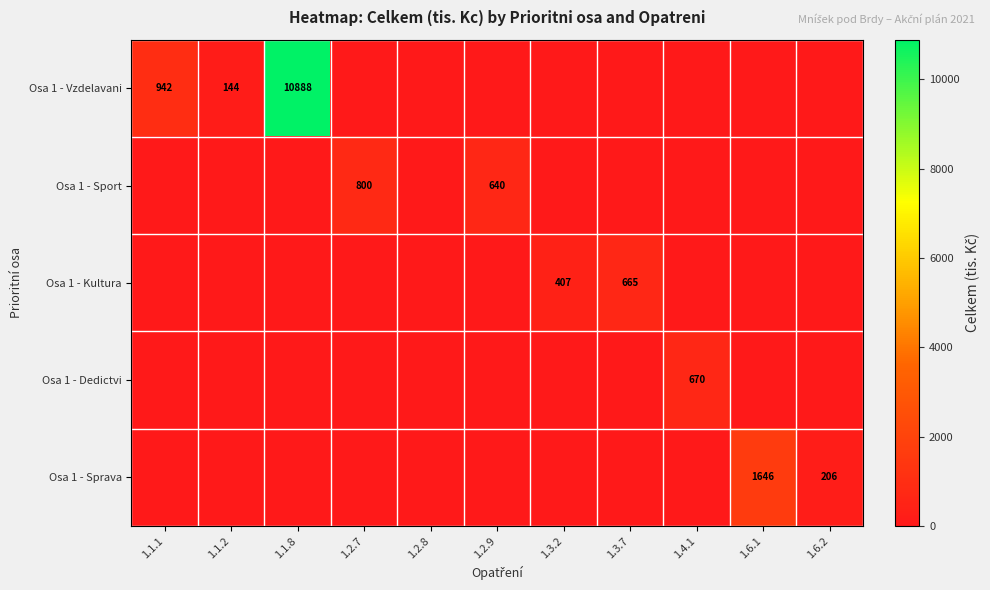

True or false: Osa 1 - Sprava has a value of 138 at 1.6.2.

False